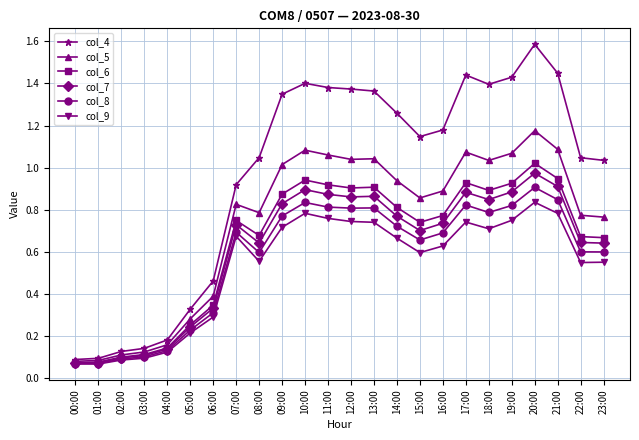

True or false: col_9 has a value of 0.2 at 06:00.

False